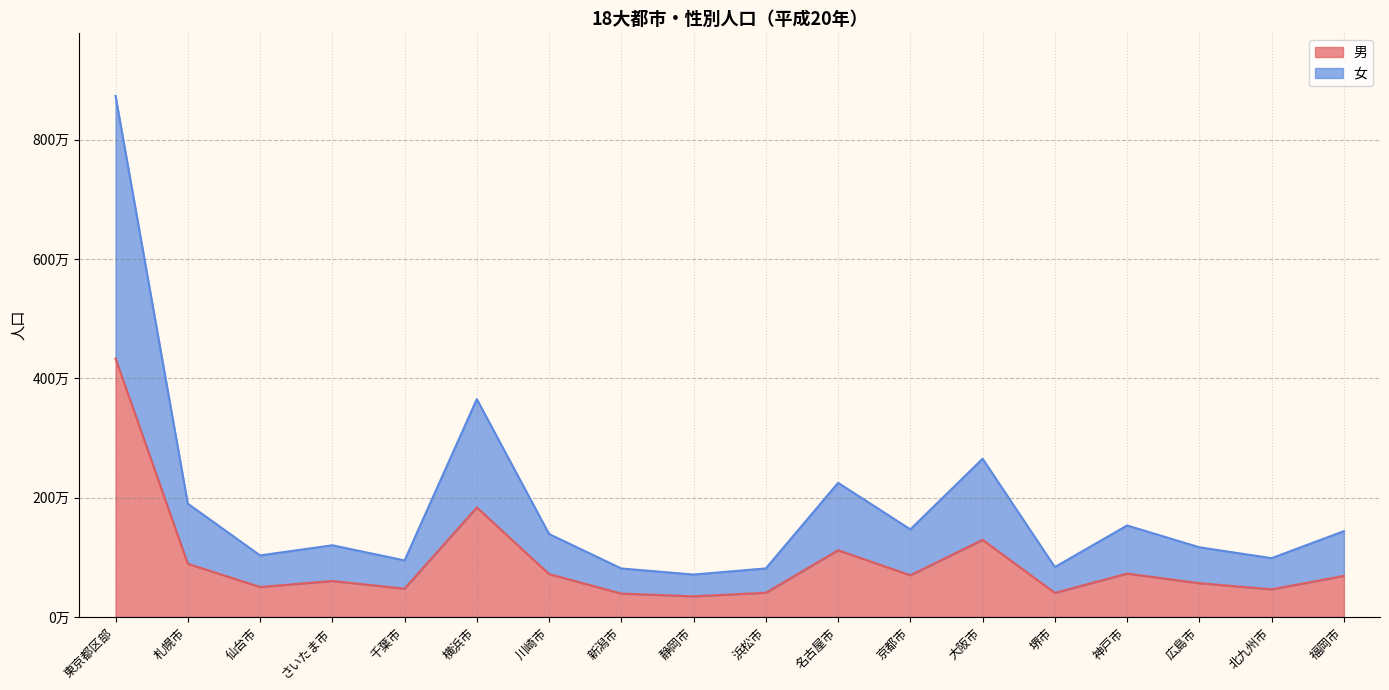

What are all the series names shown in the legend?

男, 女